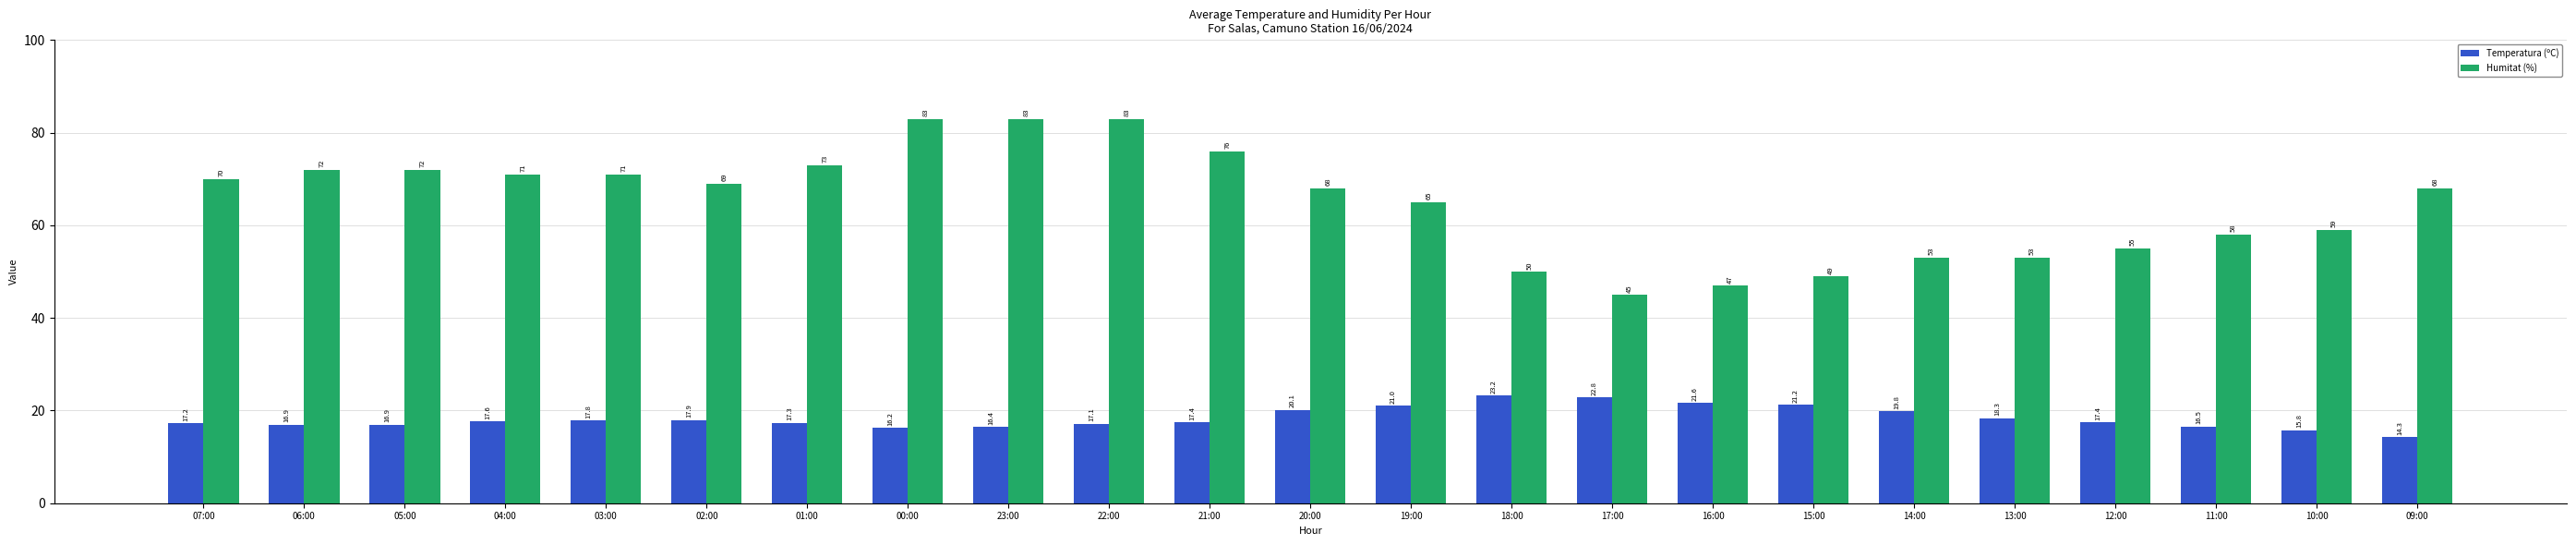

How many bars are there in total?

46